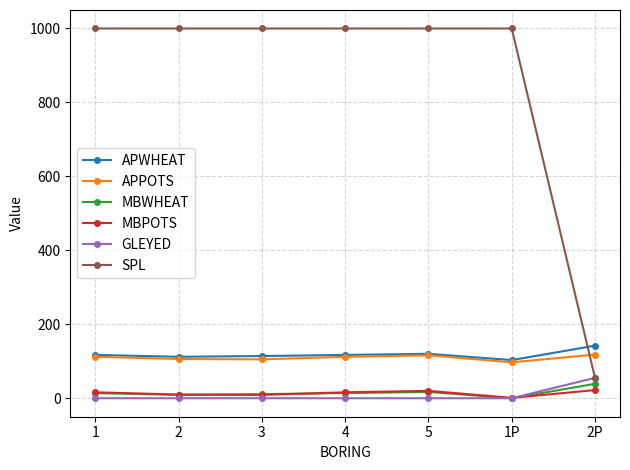

Which series has the largest total across all categories?

SPL